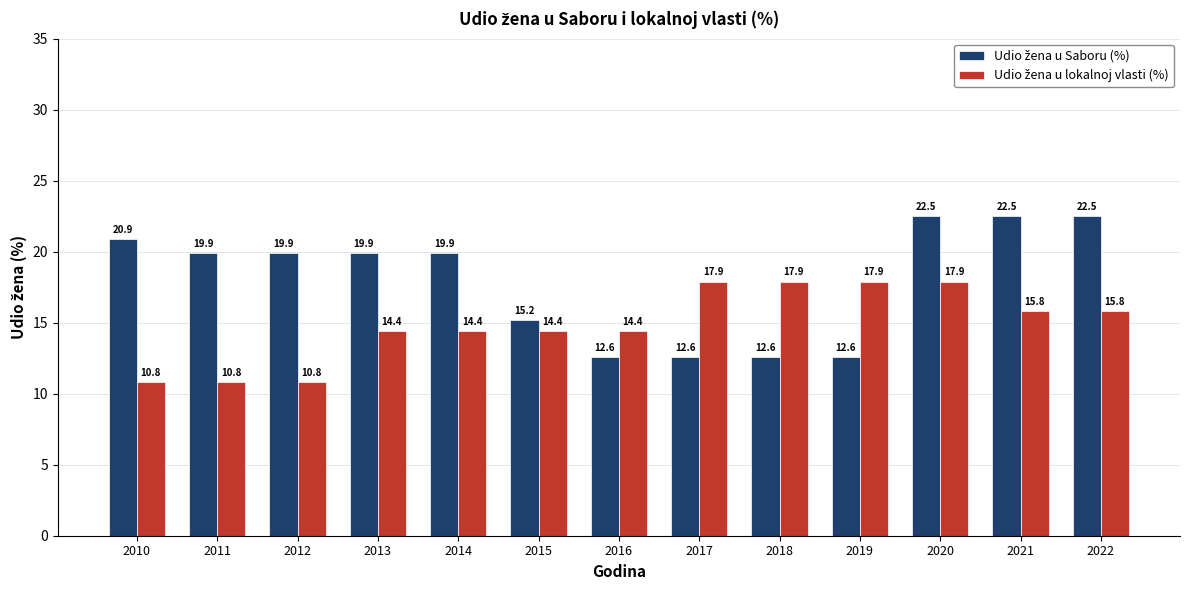

What is the total value across all series at 2011?

30.7